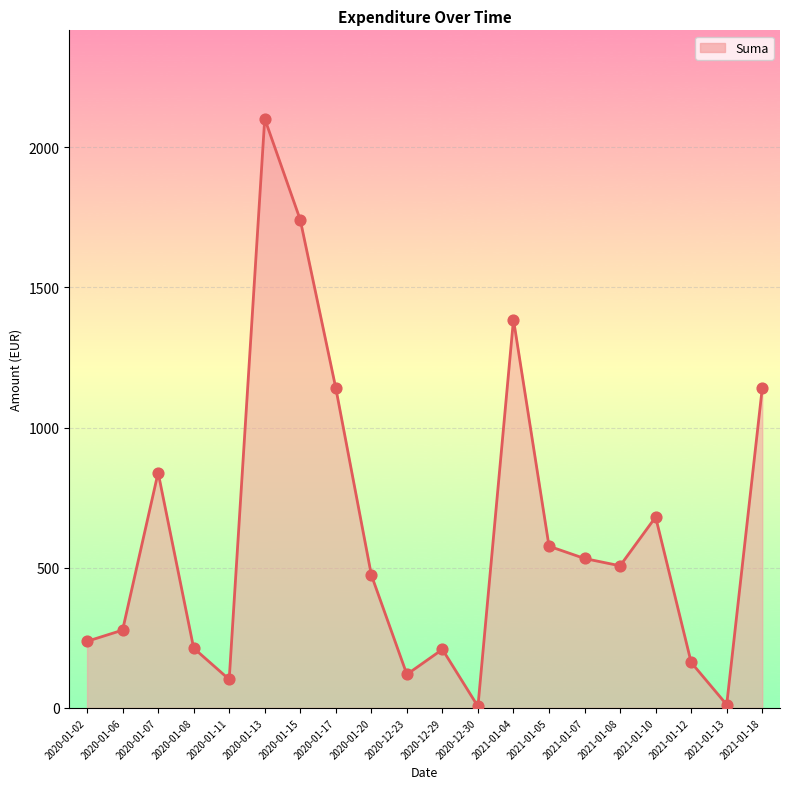

What is the change in value from 2020-01-15 to 2021-01-08?

-1233.7